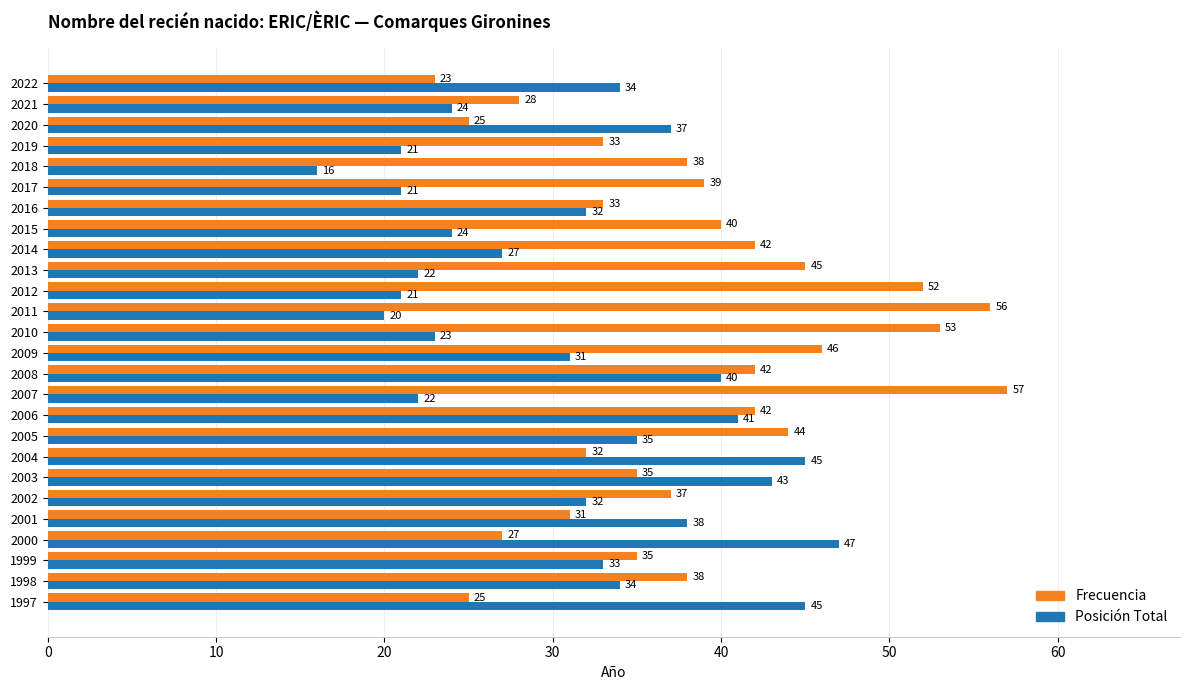

Which series has the widest spread of values?

Frecuencia